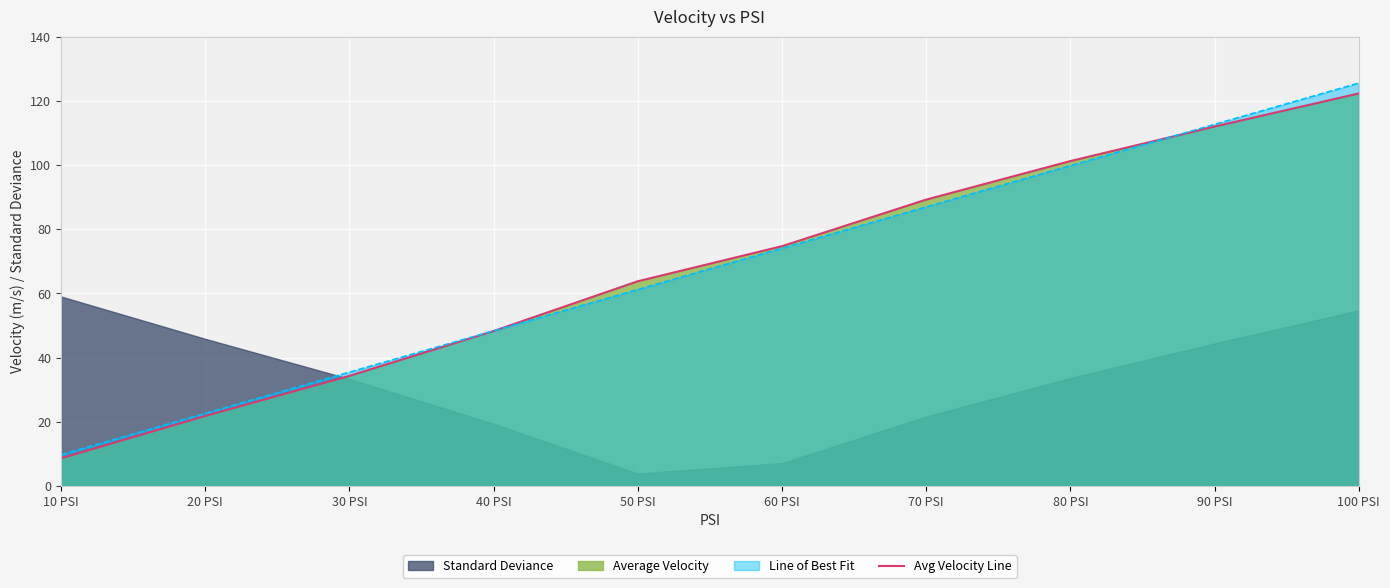

What is the average value?

67.6